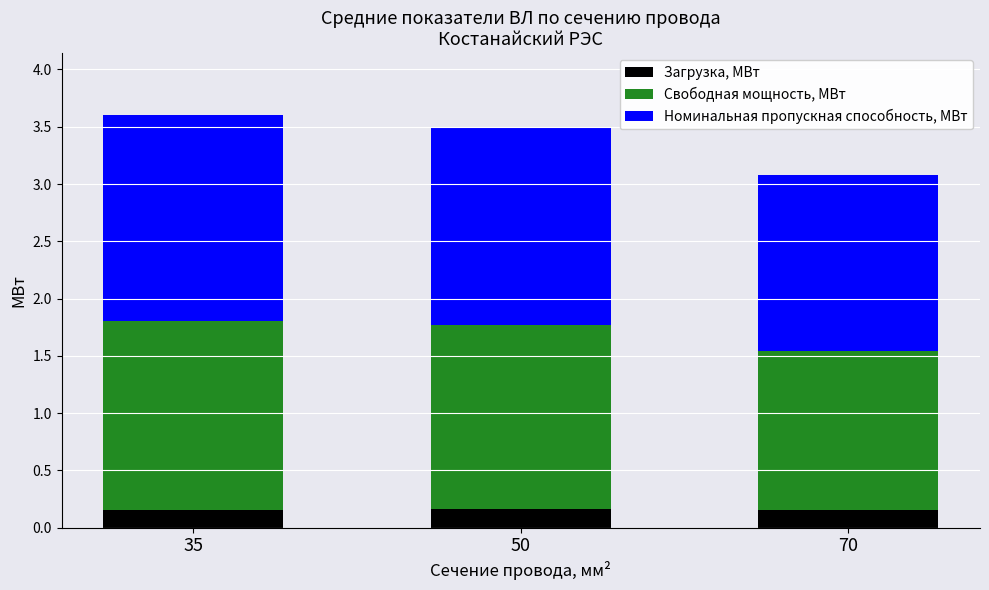

What is the total value across all series at 50?

3.5